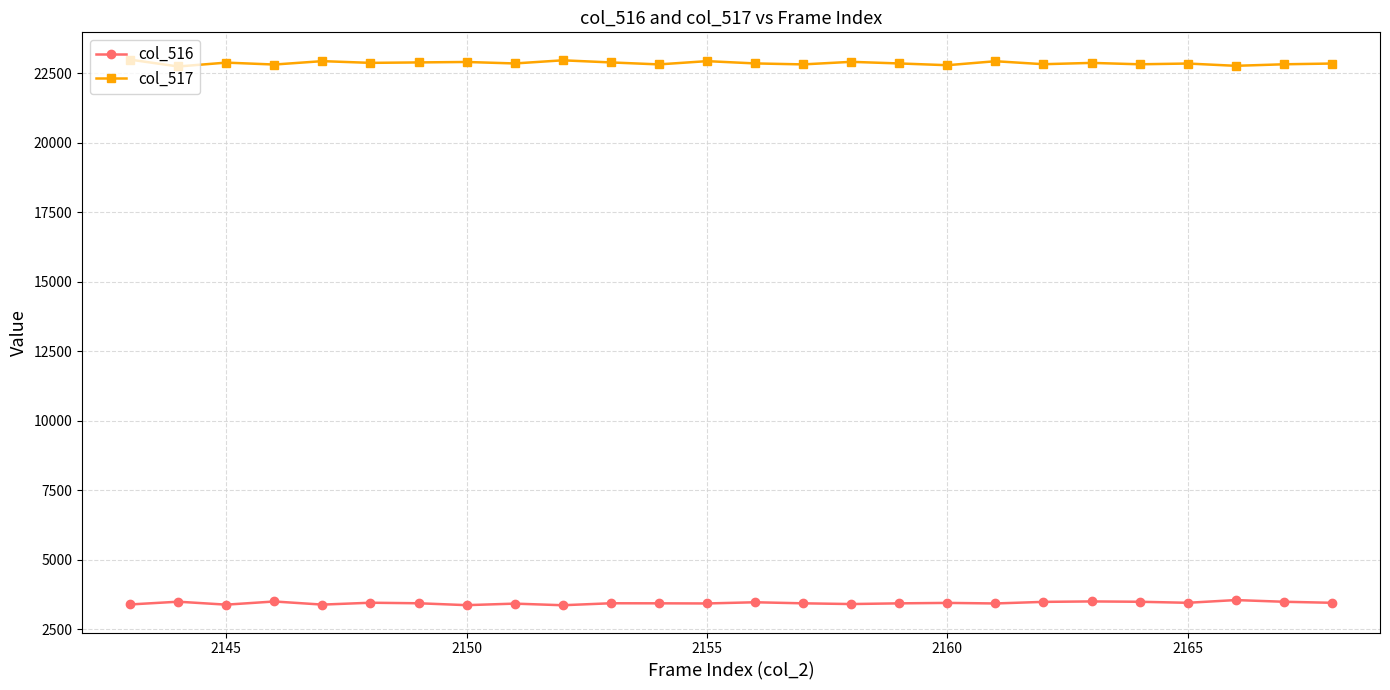

What is the value of the col_516 point at the 1st from the left?

3391